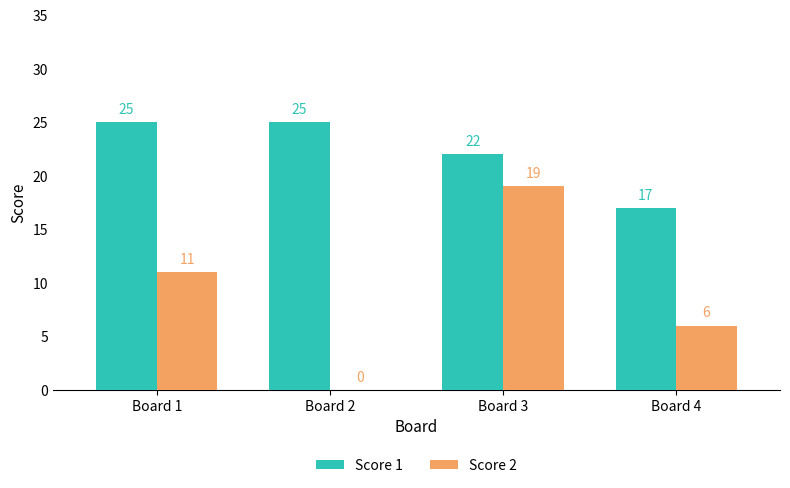

At which category is the sum across all series the highest?

Board 3